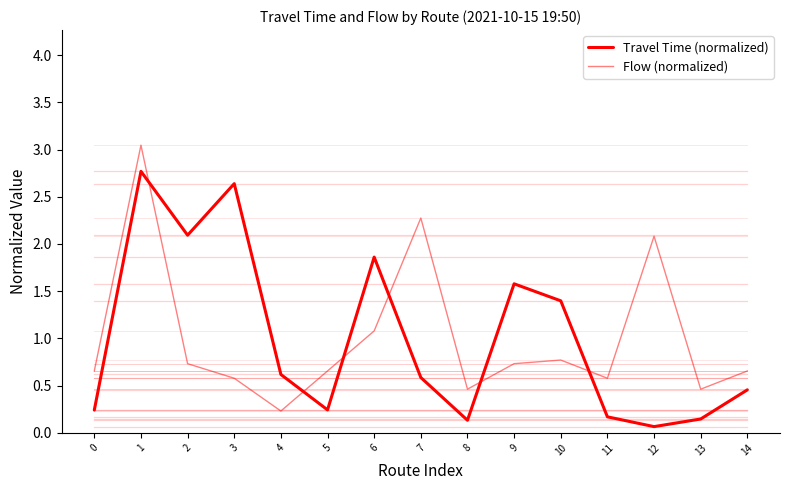

True or false: Flow (normalized) has a value of 0.4 at 4.

False